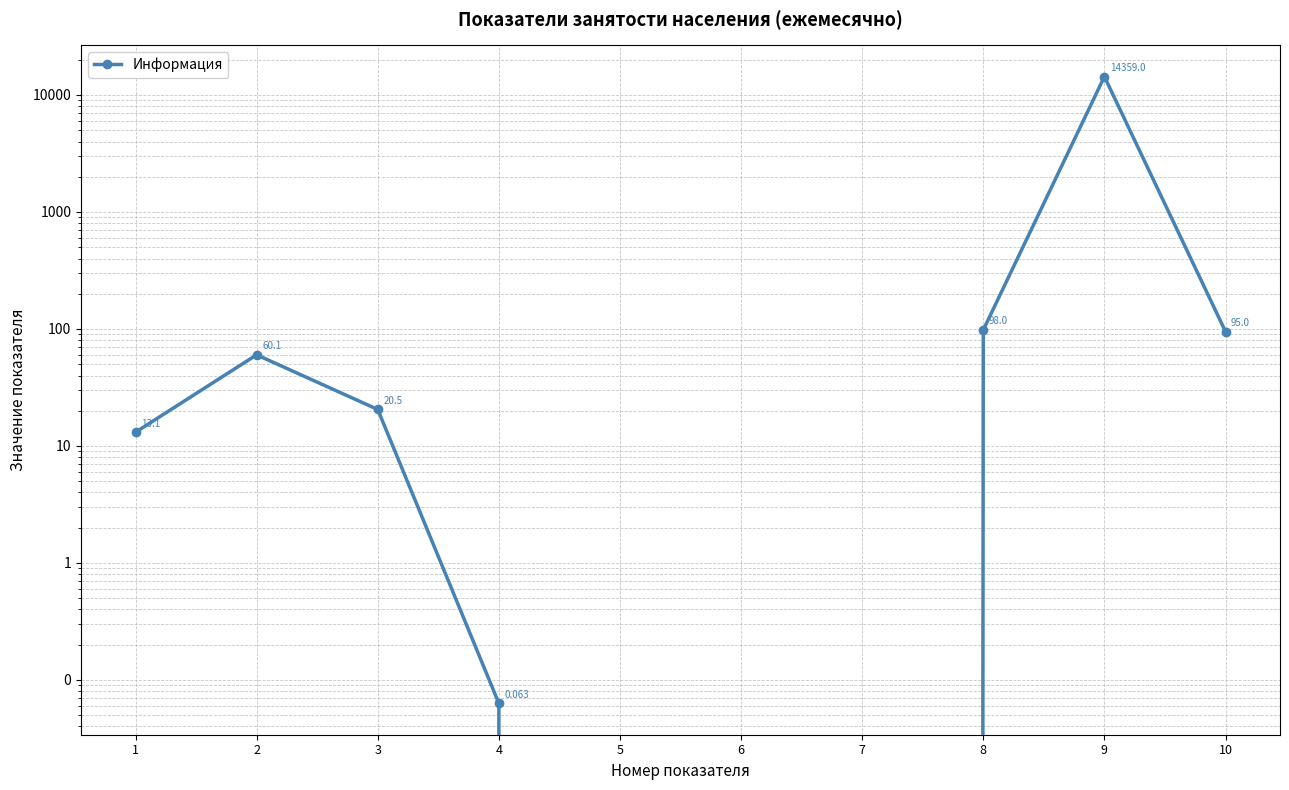

What is the change in value from 4 to 9?

+14358.9